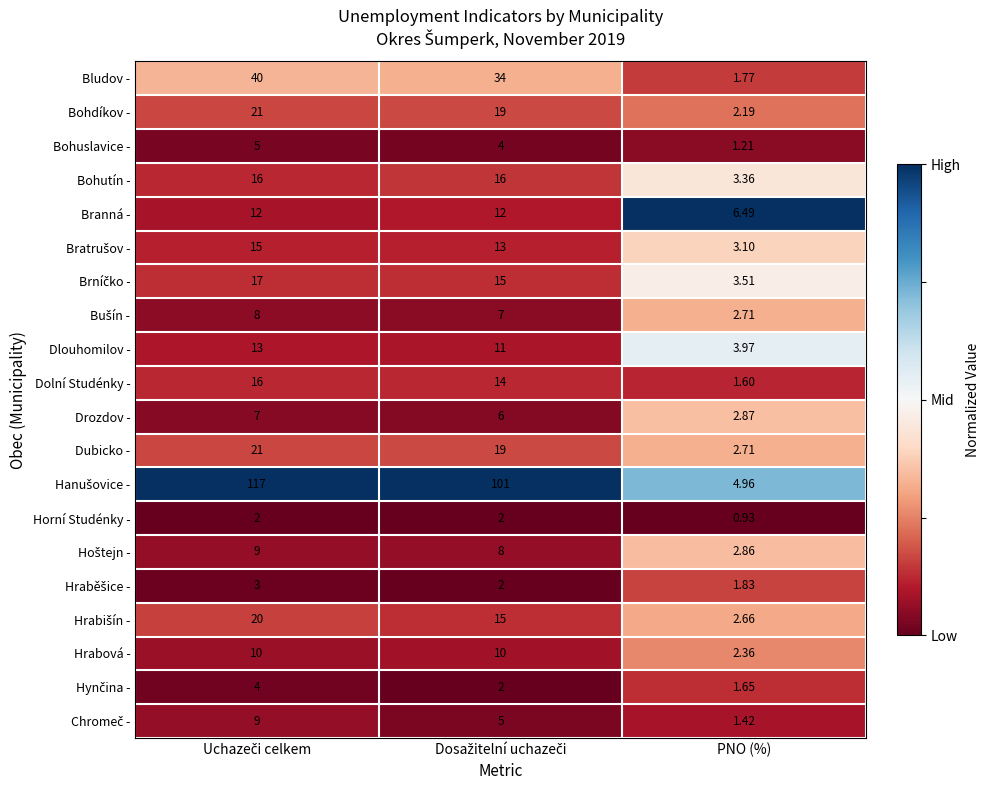

Which category has the lowest value across all series?

PNO (%)